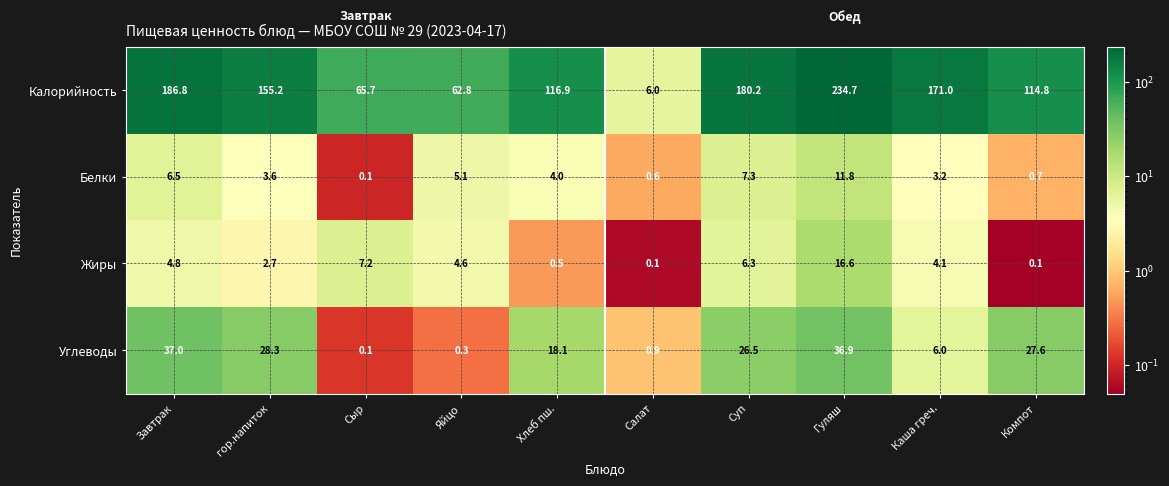

Which series has the largest range (max minus min)?

Калорийность